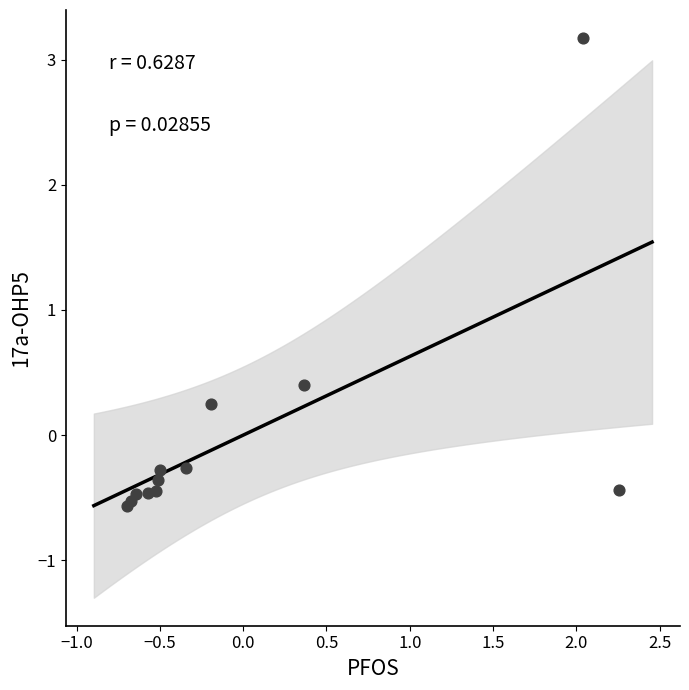

What Y value in the scatter plot is closest to 1?

0.4